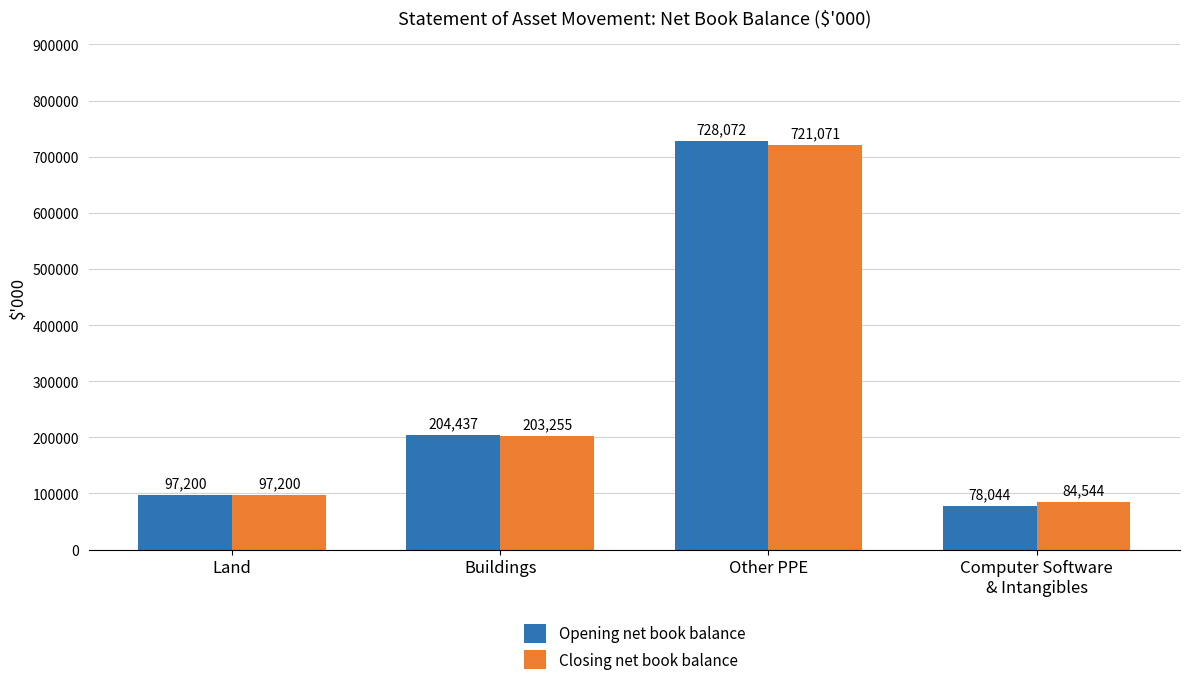

Read the Opening net book balance value at Computer Software
& Intangibles.

78044